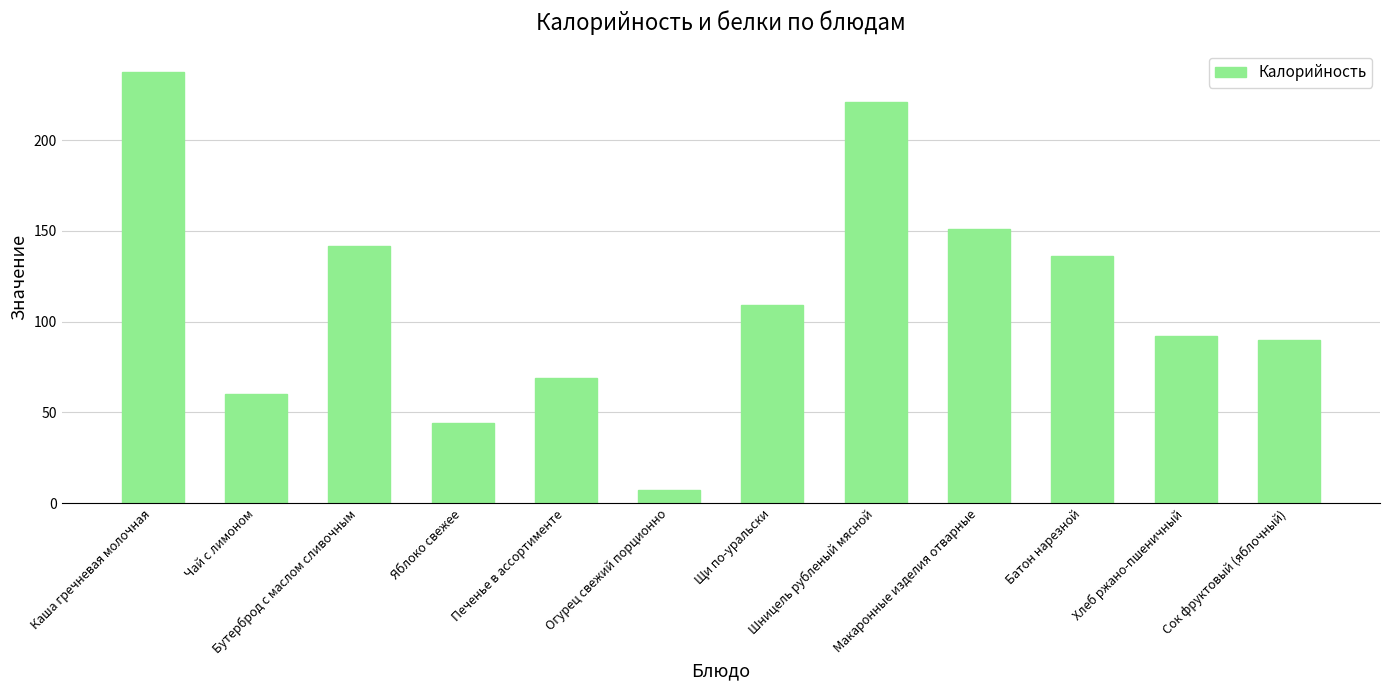

Is it true that the value at Сок фруктовый (яблочный) is 90.0?

True